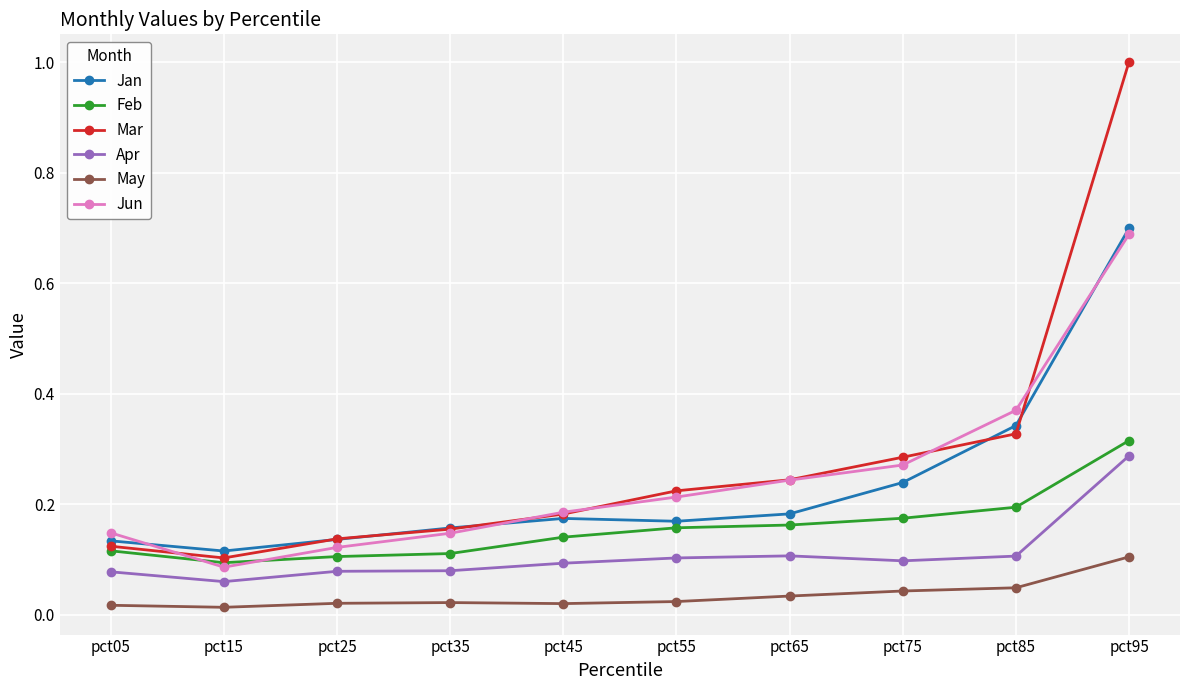

True or false: Jun and Jan cross at least once.

True